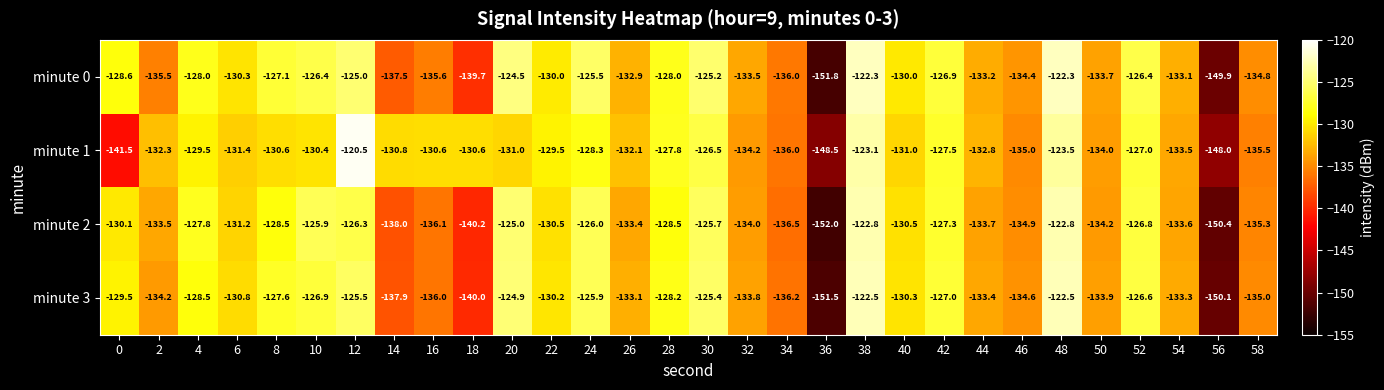

What is the maximum value shown in the chart?

-120.5